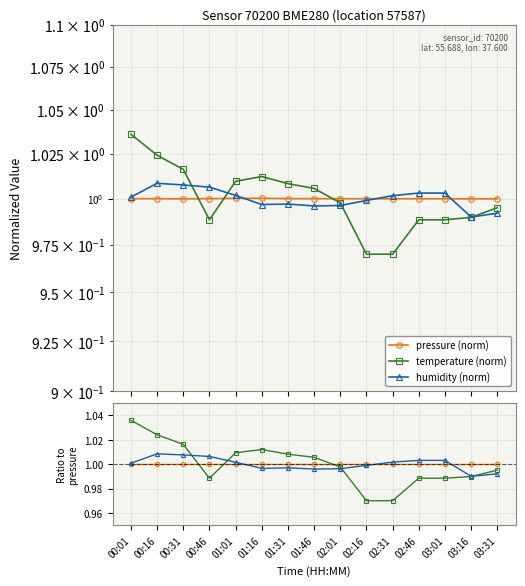

What is the total value across all series at 01:16?

3.0